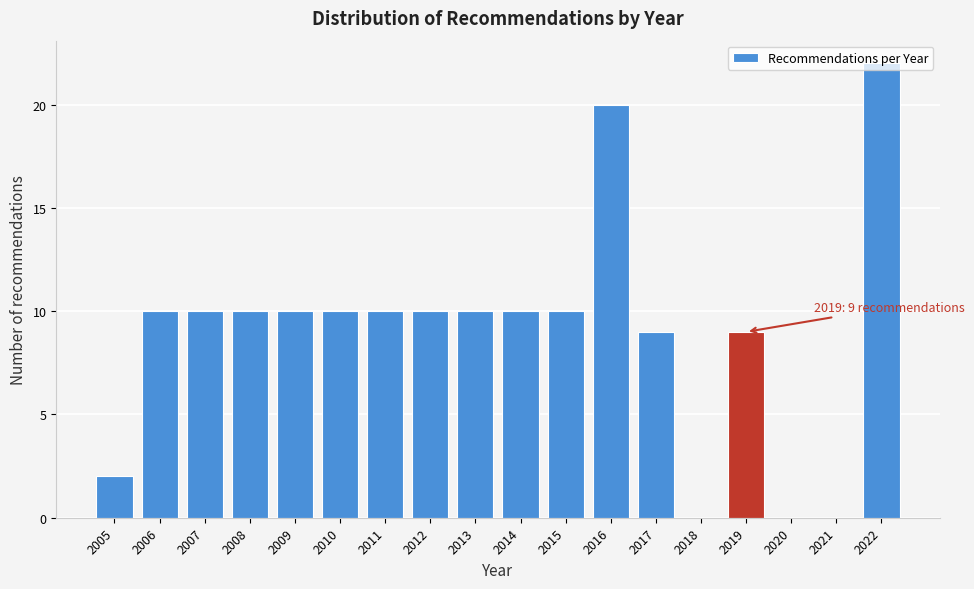

Over which range of the x-axis is the bar tallest?

2021.5 to 2022.5